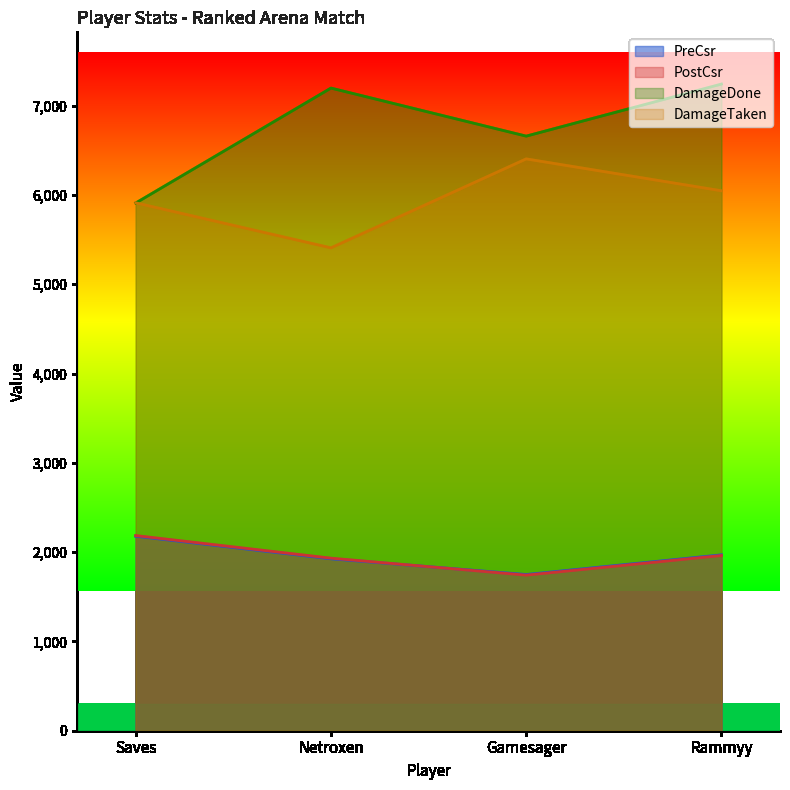

True or false: PostCsr has a value of 1932 at Netroxen.

True